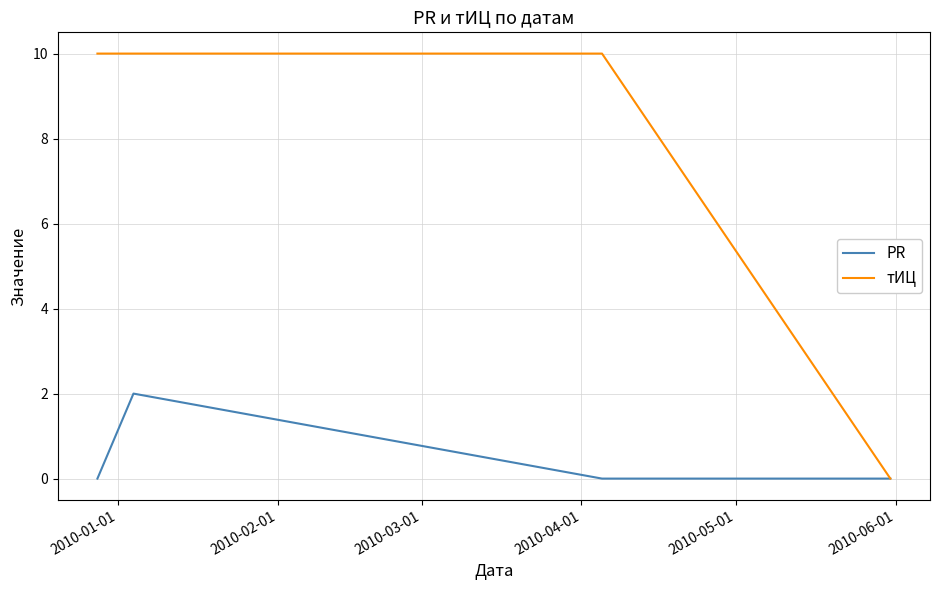

True or false: PR has more than 1 points higher than both neighbors.

False